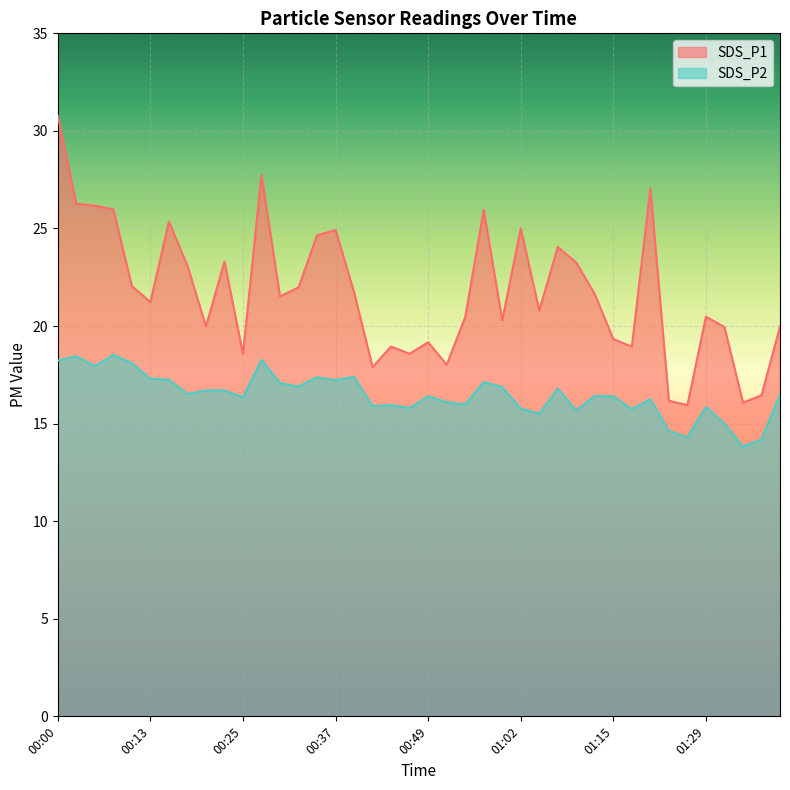

At how many categories does at least one series exceed 27?

3